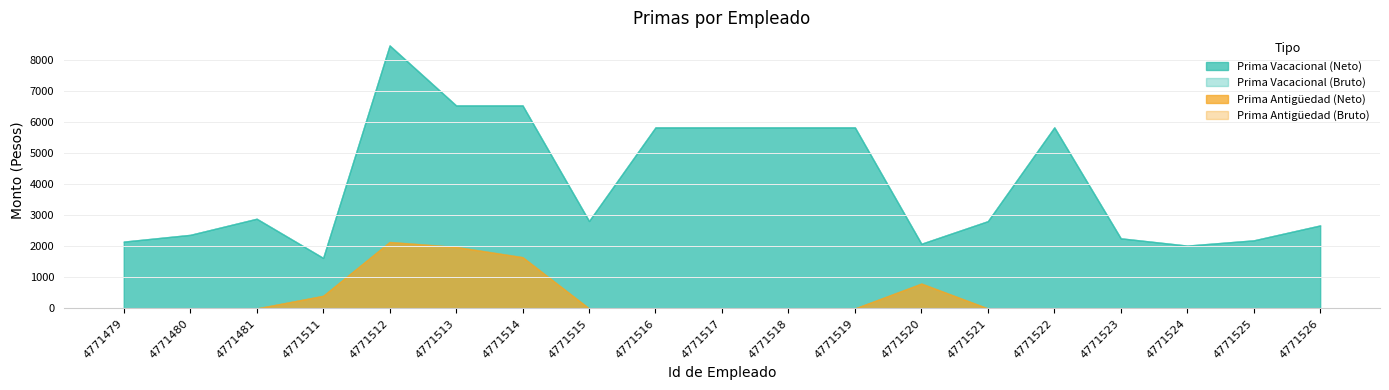

Between 4771517 and 4771522, which series saw the biggest shift?

Monto bruto (PRIMA VACACIONAL)